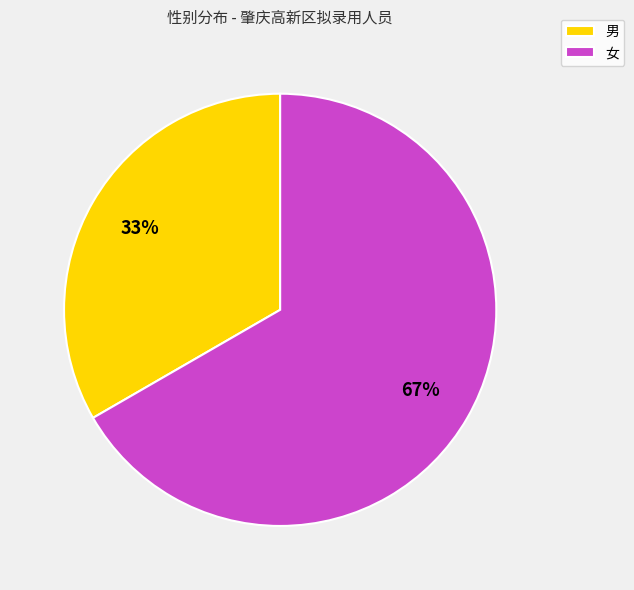

Which has a higher value, 男 or 女?

女